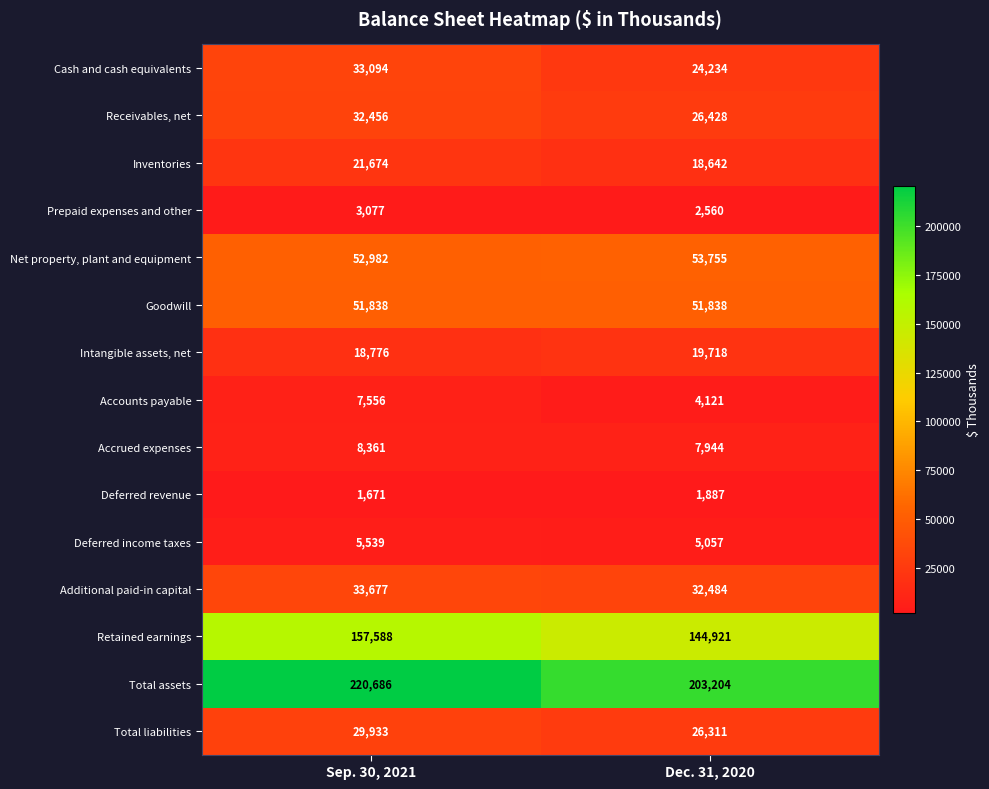

What is the difference between the highest and lowest values at Sep. 30, 2021?

219015